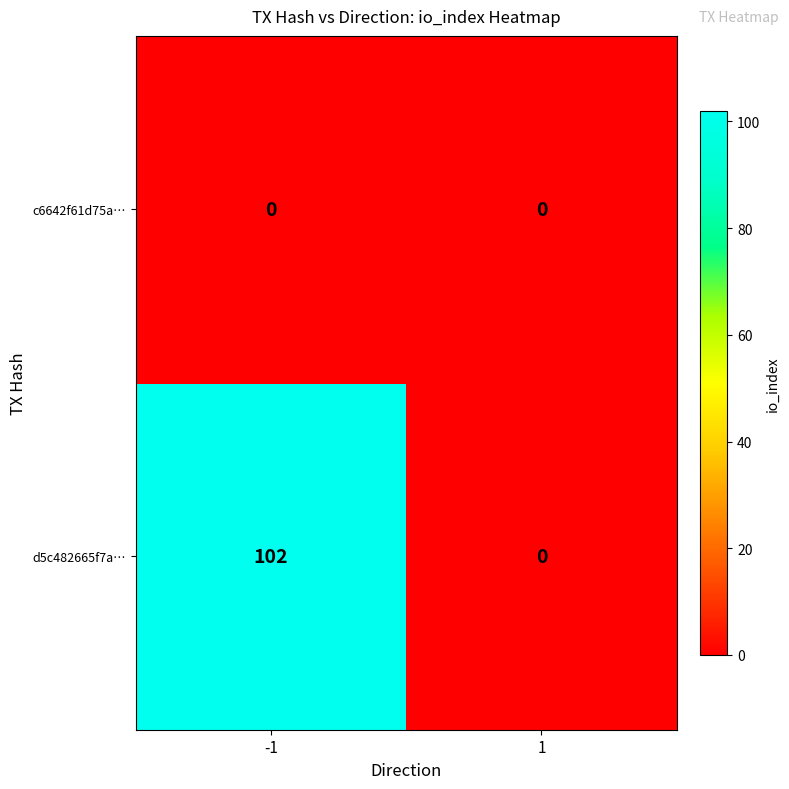

List the series in order of their overall mean, highest first.

d5c482665f7a…, c6642f61d75a…